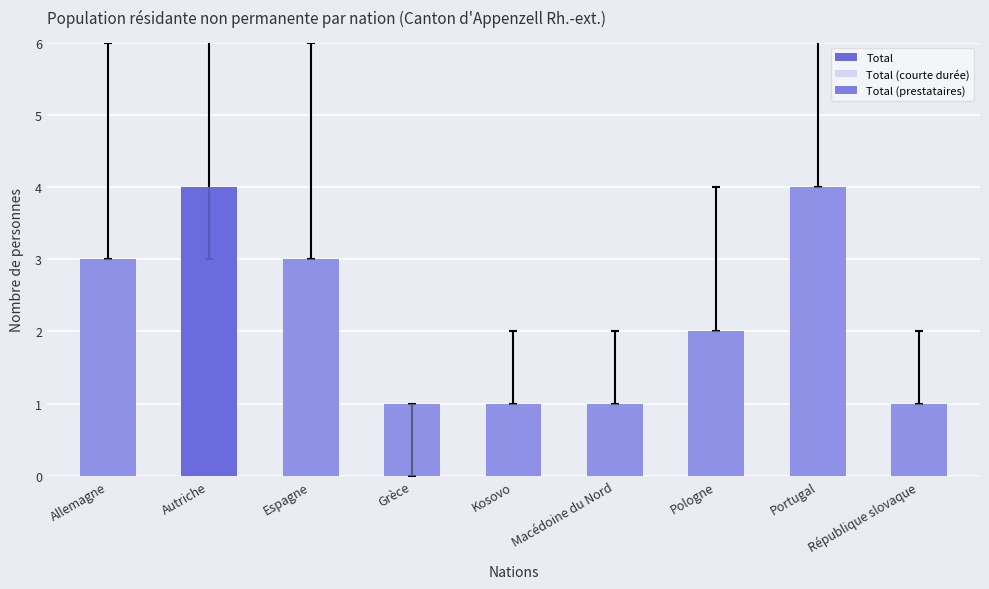

Reading left to right, extract all data points from this chart.

Total: 3	4	3	1	1	1	2	4	1
Total (courte durée): 3	0	3	1	1	1	2	4	1
Total (prestataires): 0	4	0	0	0	0	0	0	0